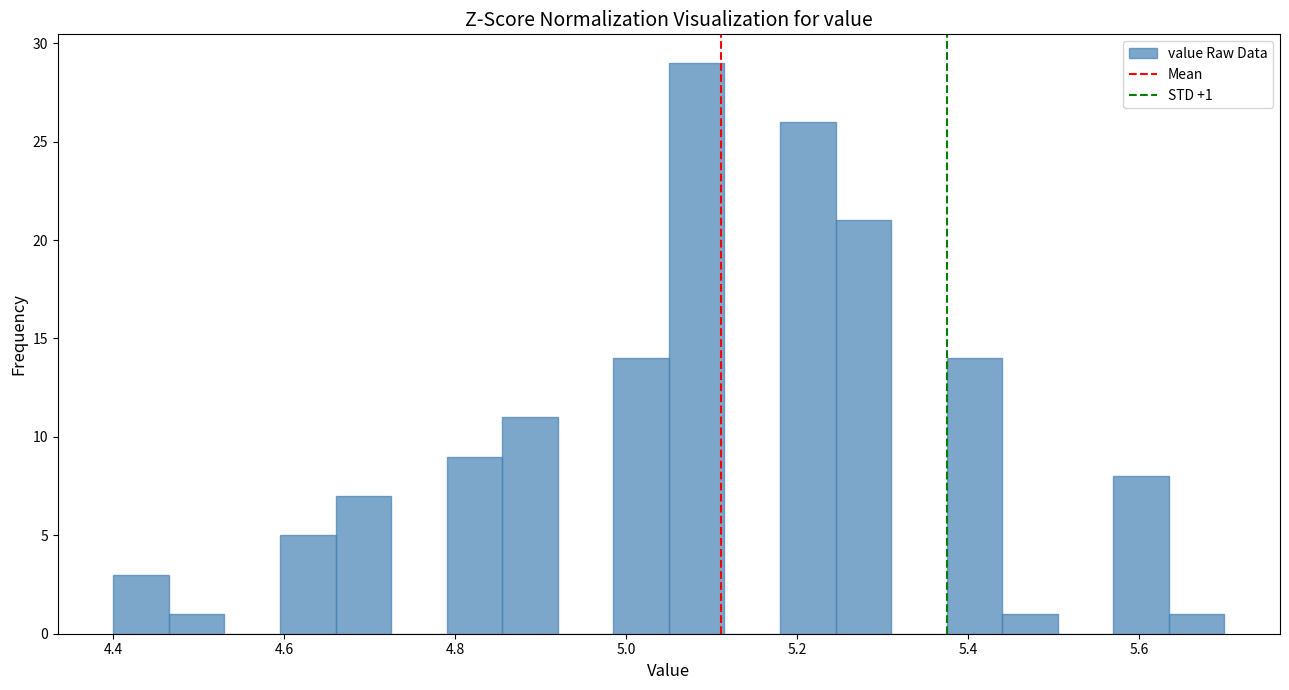

Read against the x-axis, roughly where is the centre of the tallest bar?

5.08